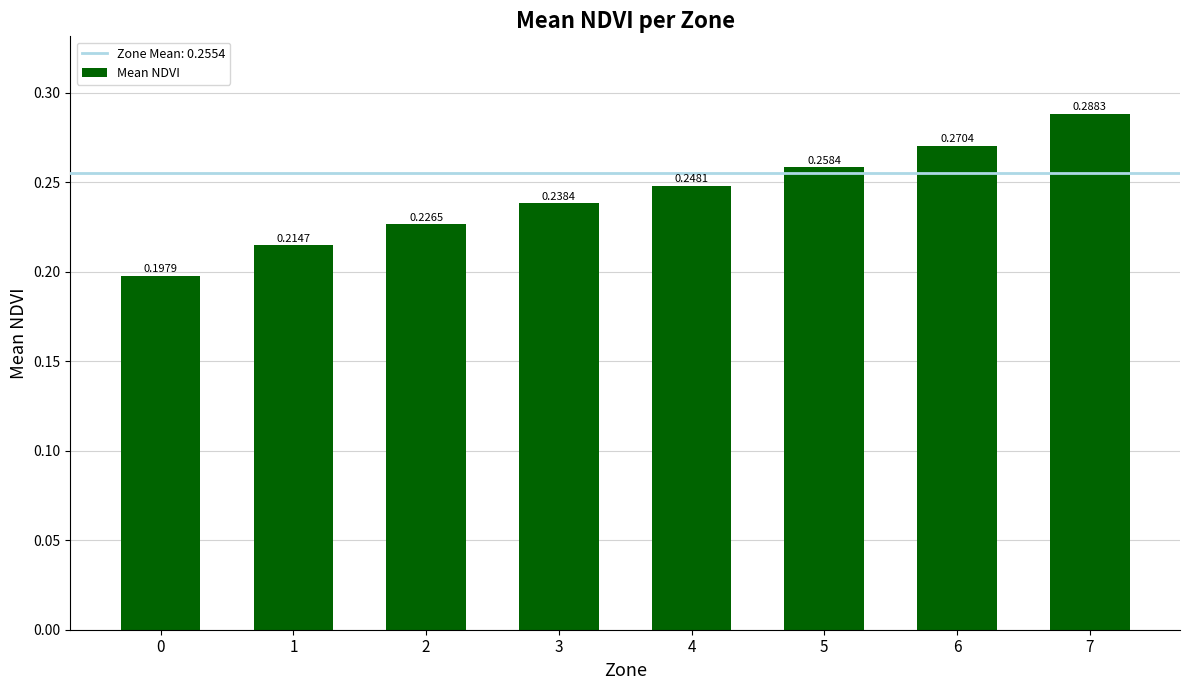

What is the sum of the values at 0 and 7?

0.5